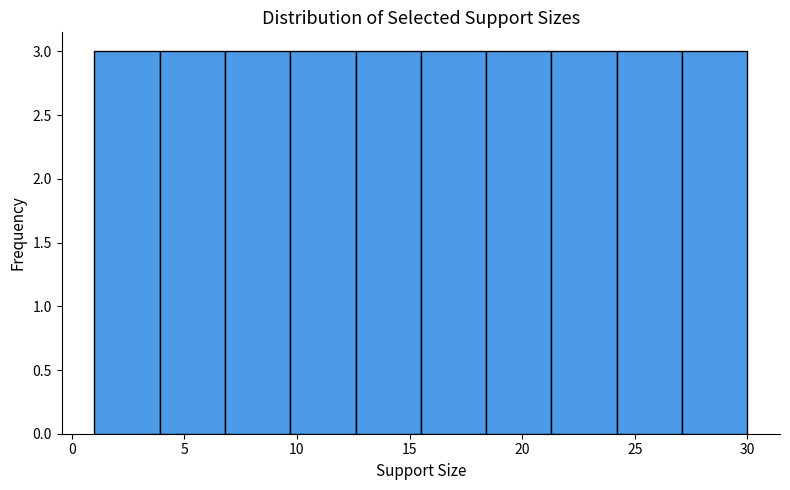

What is the height of the bar covering 27.1 to 30.0 on the x-axis? Neither the bar edges nor the heights are printed on the chart, so give them approximately, as read against the axes.

3